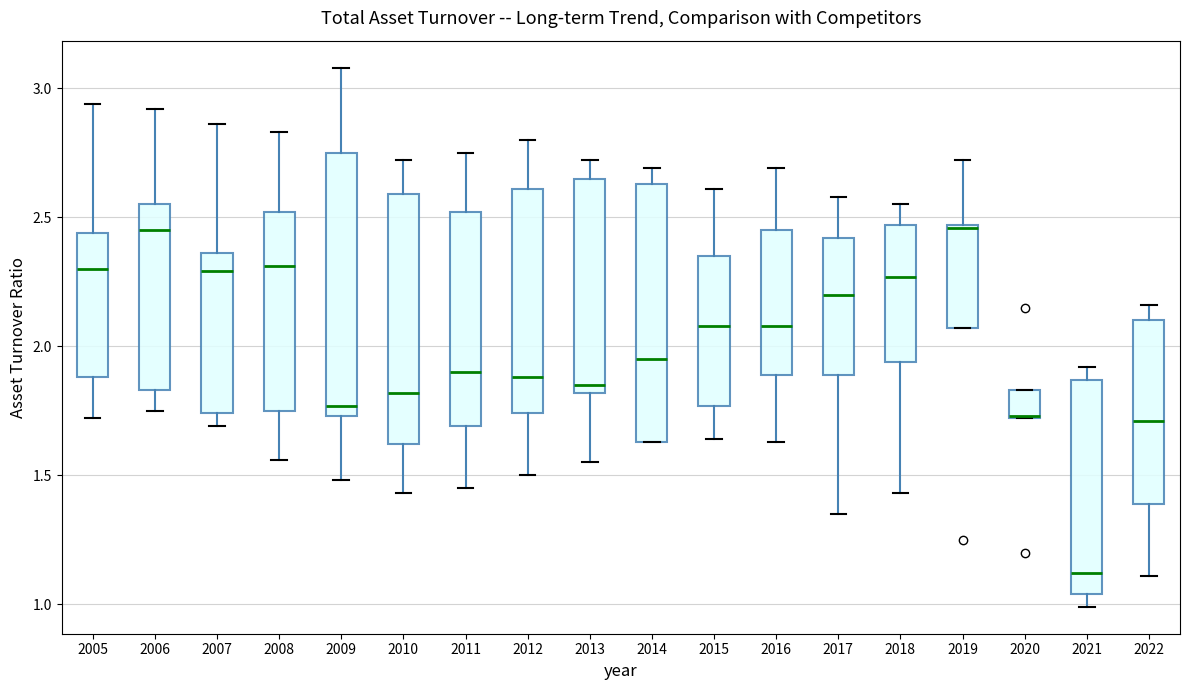

Where does the median line of the box at x = 2013 sit on the y-axis? The values are not printed on the chart, so give them approximately, as read against the axis.

1.85